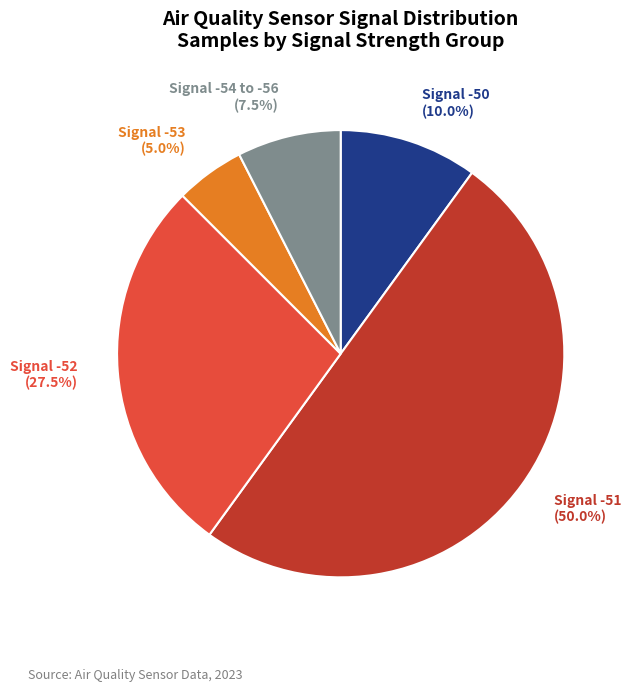

Does Signal -54 to -56 represent more than half of the total?

No